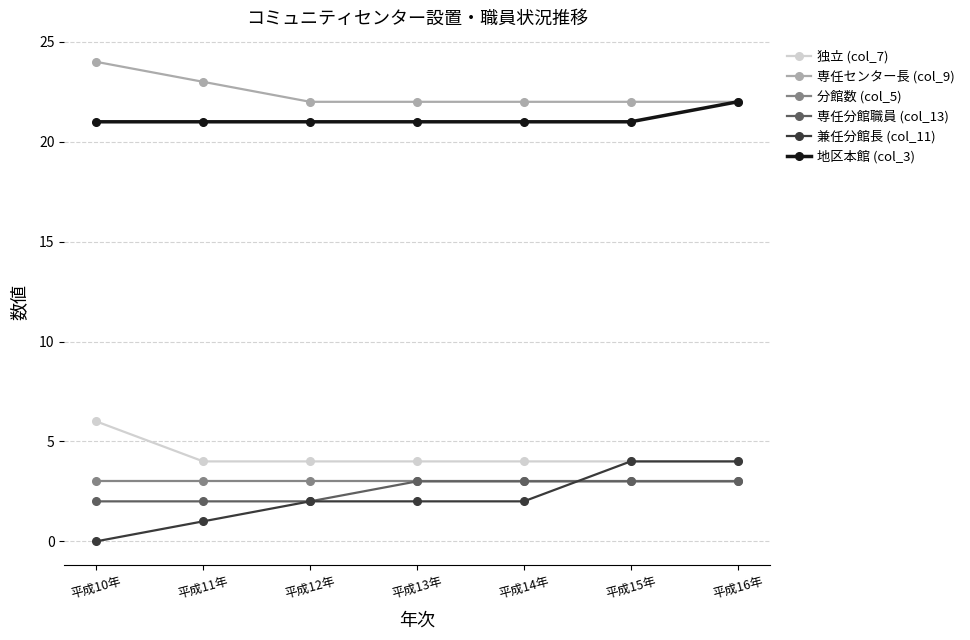

True or false: 兼任分館長 (col_11) has more than 2 points higher than both neighbors.

False